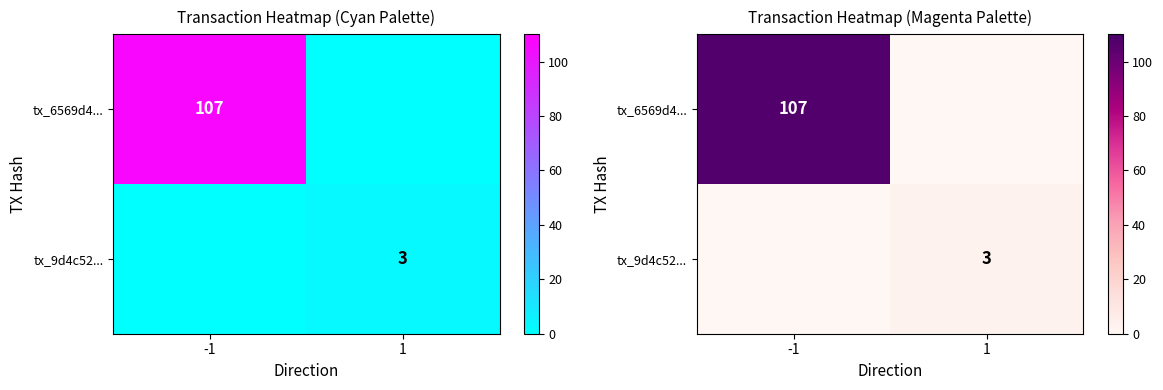

What is the total value across all series at 1?

3